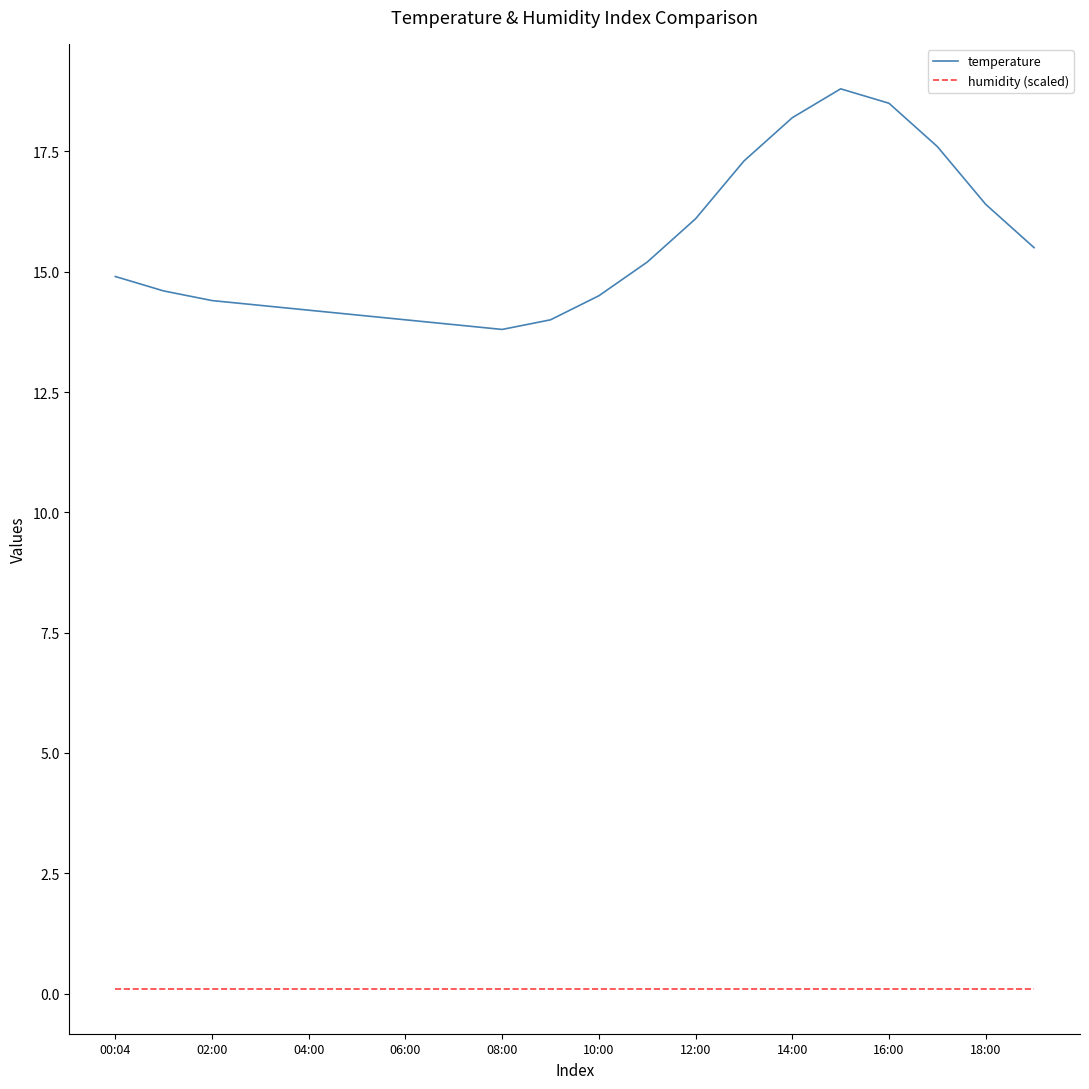

Reading left to right, what are all the values shown in this chart?

temperature: 14.9	14.6	14.4	14.3	14.2	14.1	14.0	13.9	13.8	14.0	14.5	15.2	16.1	17.3	18.2	18.8	18.5	17.6	16.4	15.5
humidity (scaled): 0.1	0.1	0.1	0.1	0.1	0.1	0.1	0.1	0.1	0.1	0.1	0.1	0.1	0.1	0.1	0.1	0.1	0.1	0.1	0.1